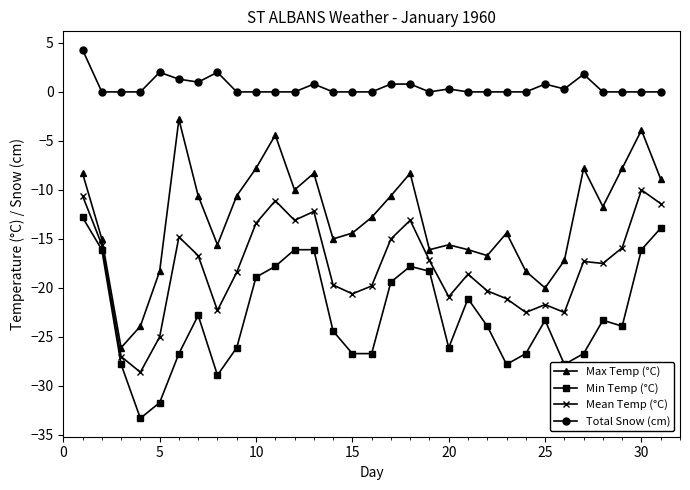

List the series in order of their overall mean, highest first.

Total Snow (cm), Max Temp (°C), Mean Temp (°C), Min Temp (°C)